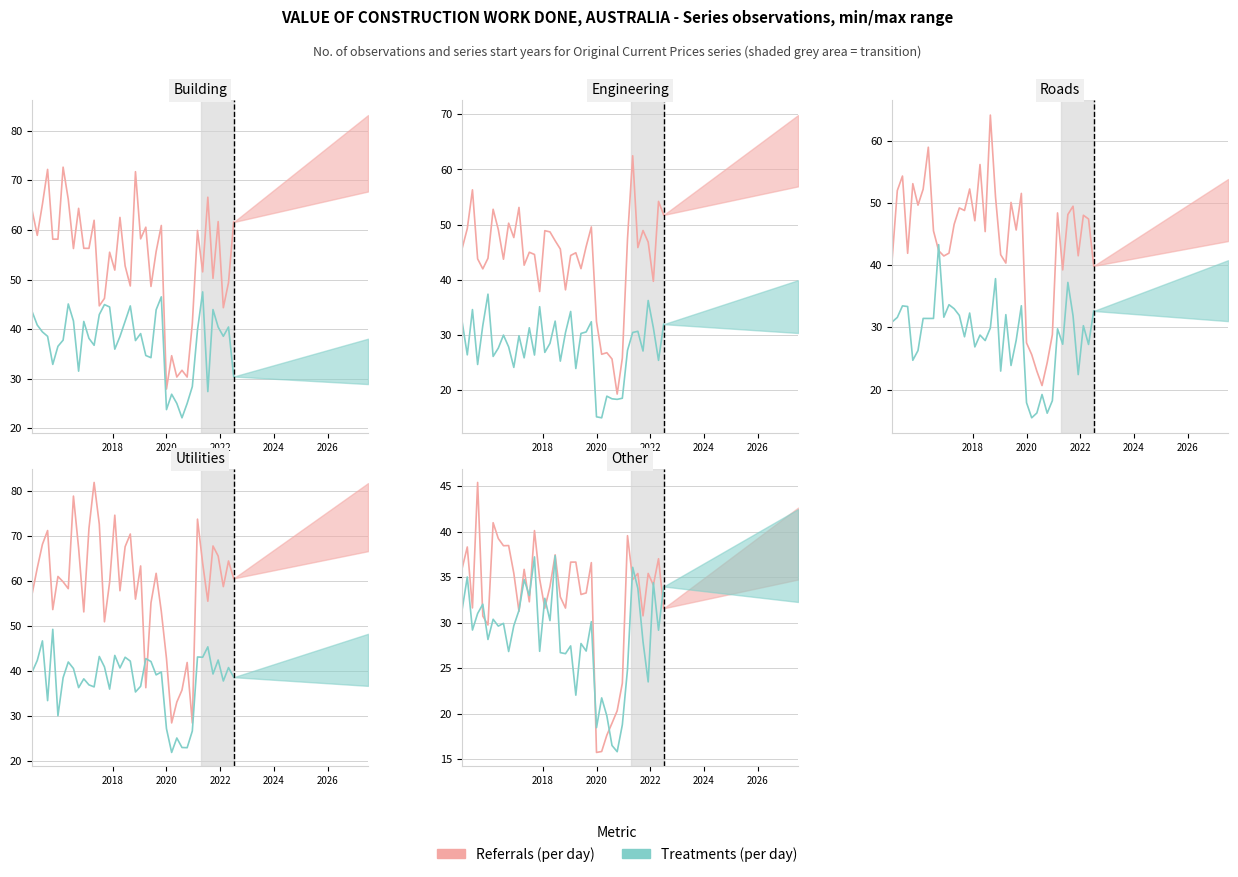

What is the value of the Treatments (per day) point at the 1st from the left?

31.4